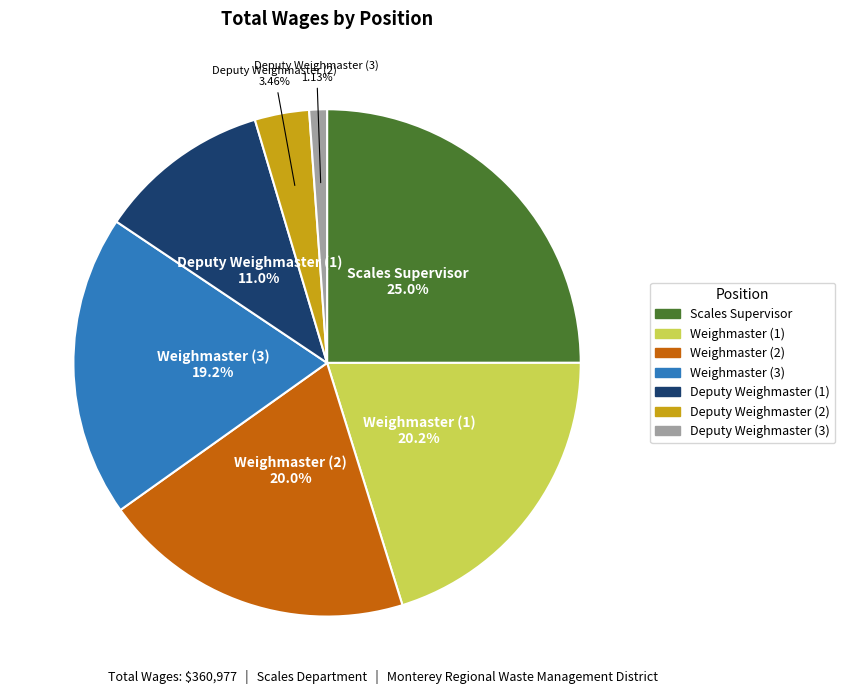

Is there a majority slice in this chart?

No